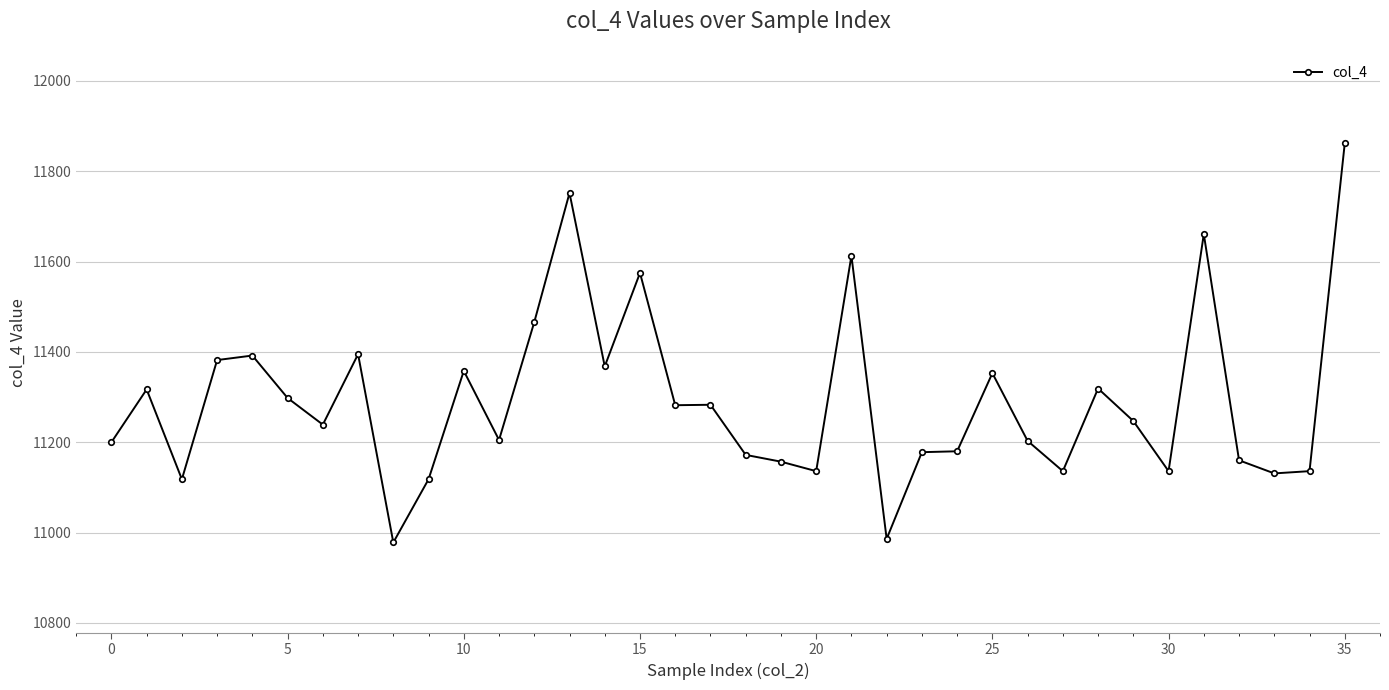

What is the value of the 12th point from the left?

11205